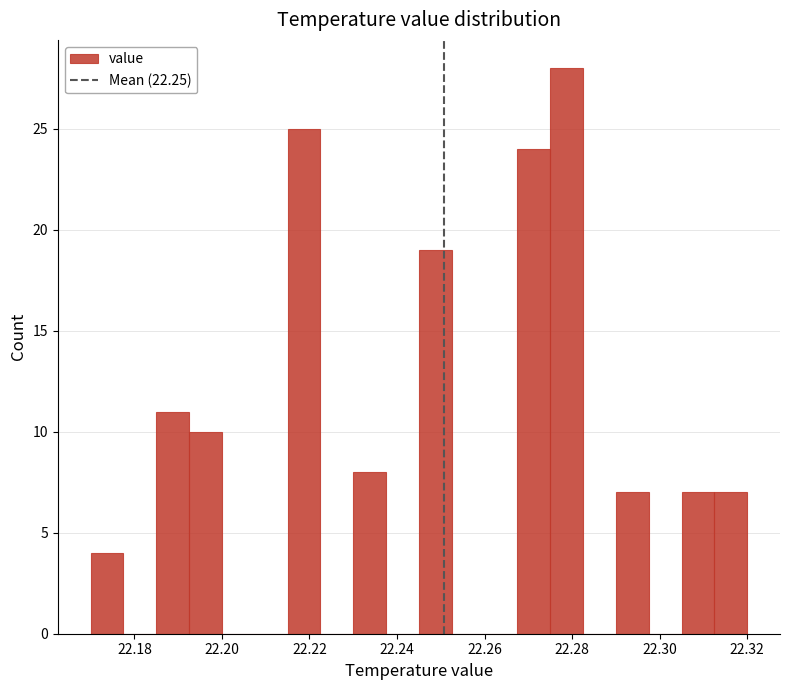

Around what value on the x-axis is the tallest bar? Give the approximate position of its centre, as read against the axis.

22.278